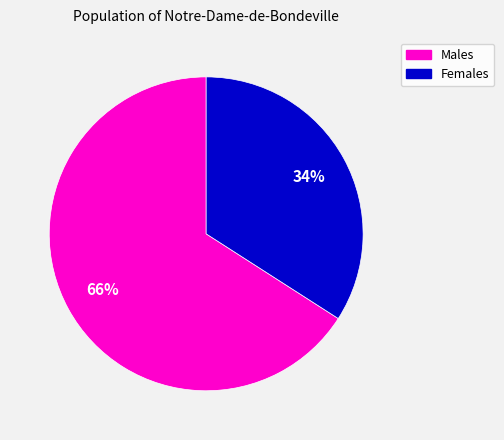

To the nearest percent, what is the difference between the largest and smallest slice percentages?

32%